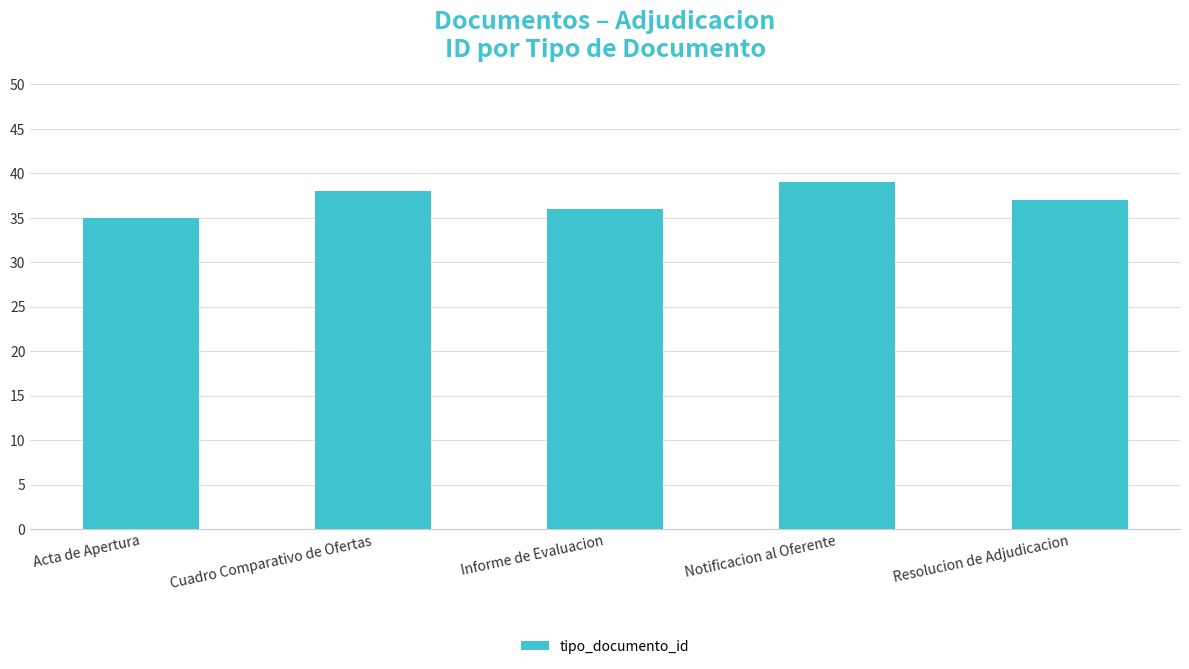

At which label does the data first exceed 37?

Cuadro Comparativo de Ofertas